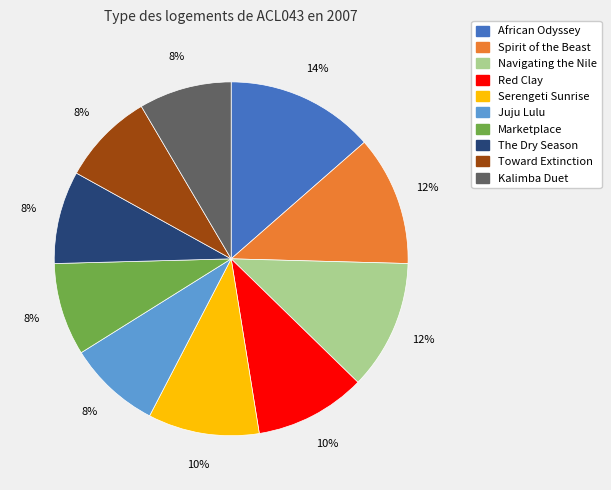

Does any single category account for the majority?

No